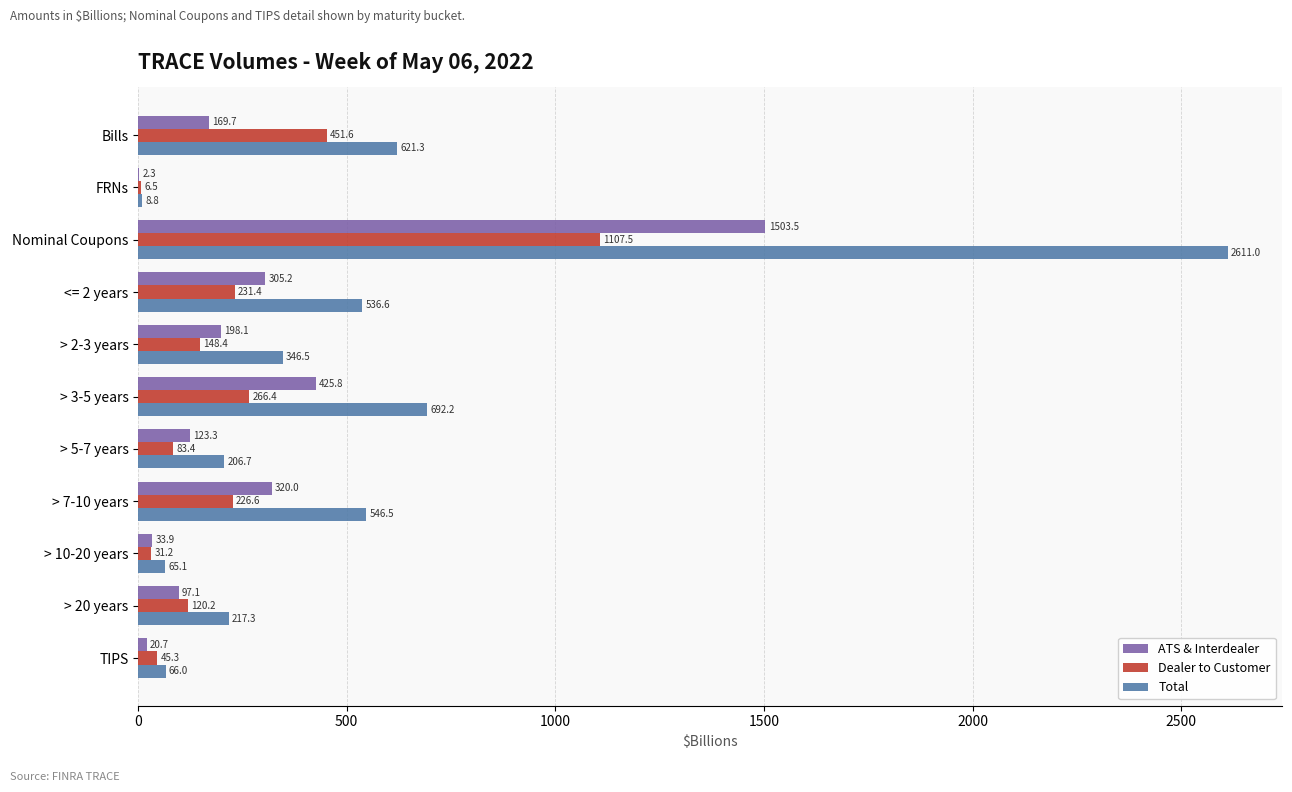

At which category is the sum across all series the highest?

Nominal Coupons